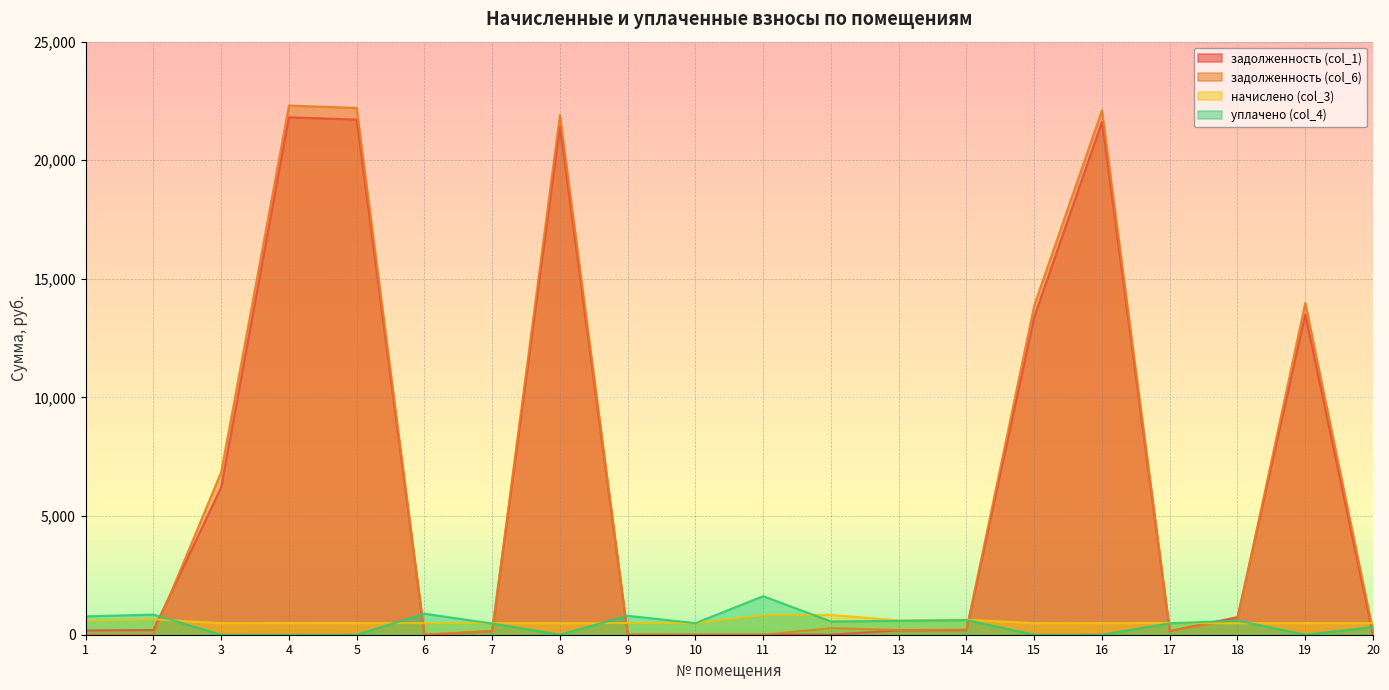

What is the average value of the начислено (col_3) series?

551.8